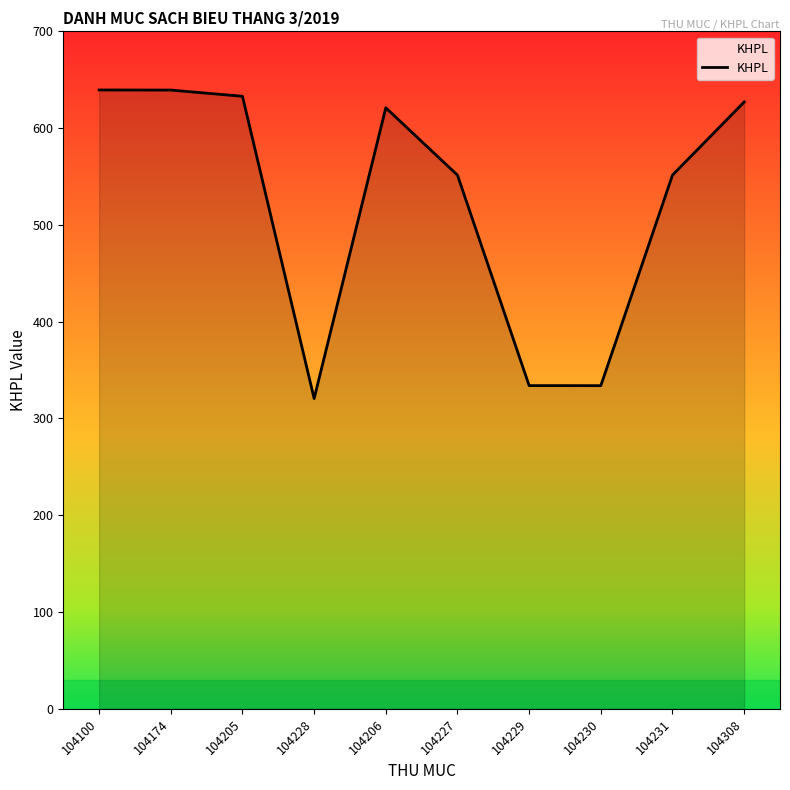

What is the minimum value shown in the chart?

320.6